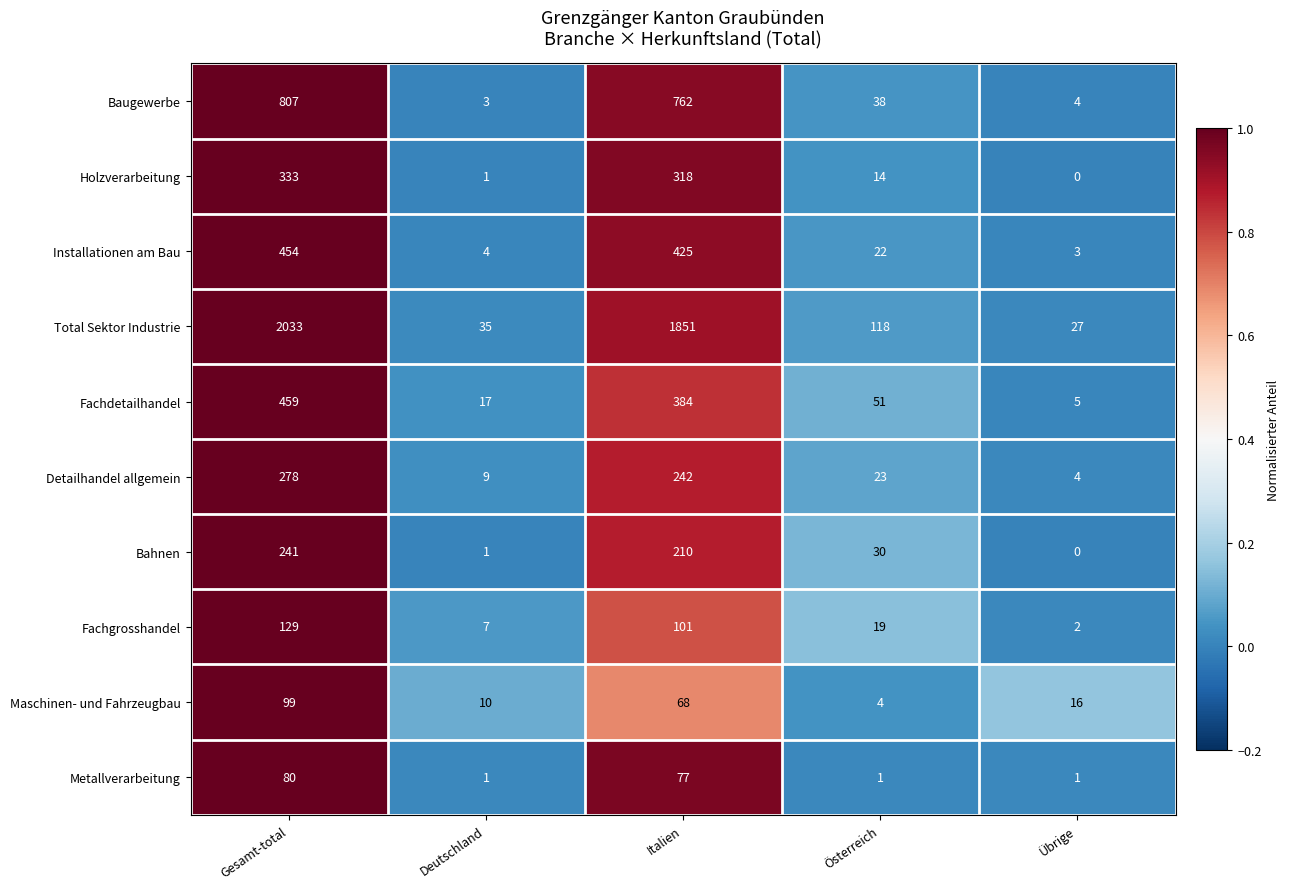

Which series has the widest spread of values?

Total Sektor Industrie